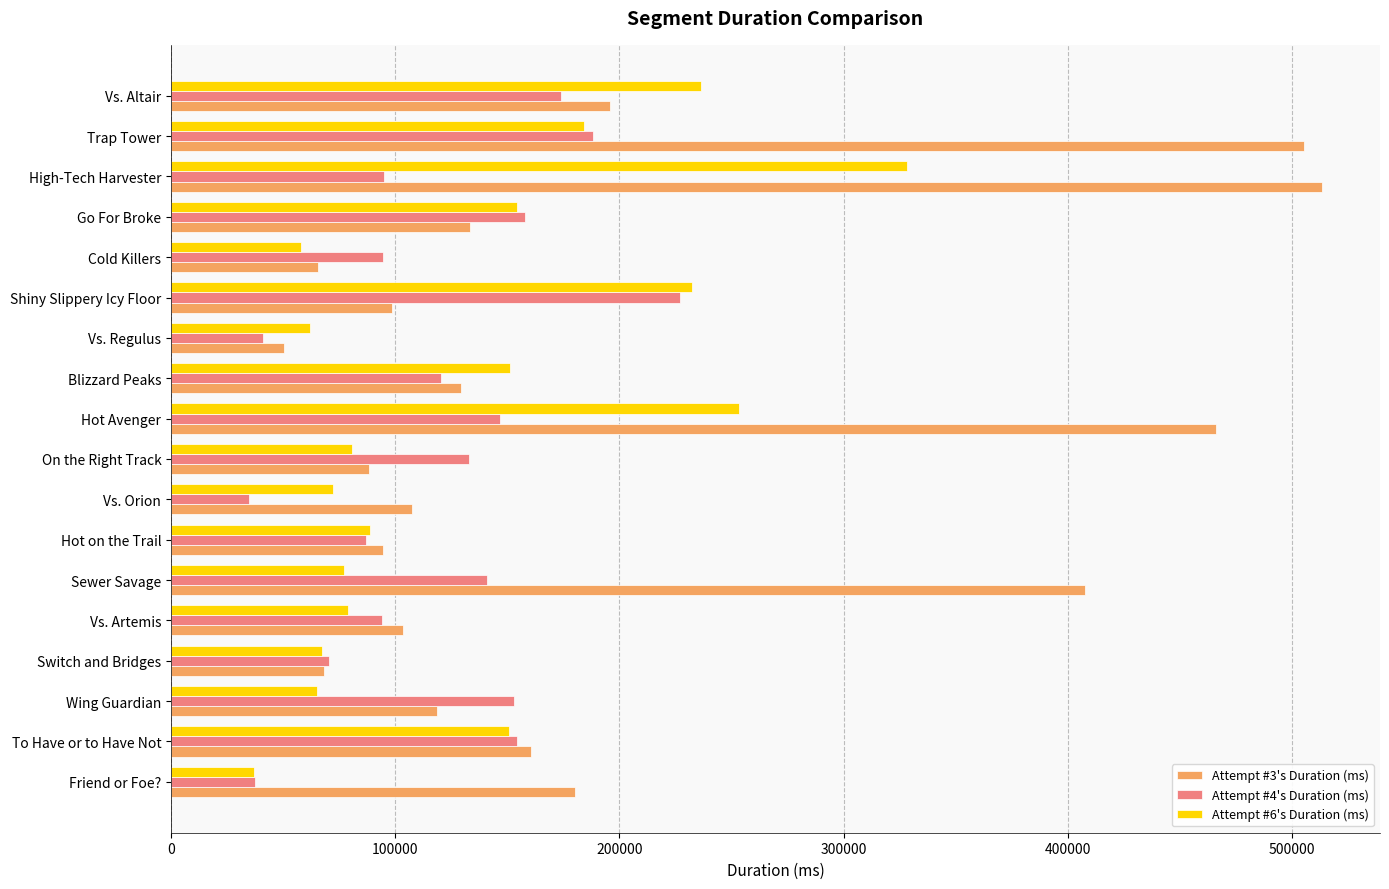

Which series has the largest total across all categories?

Attempt #3's Duration (ms)